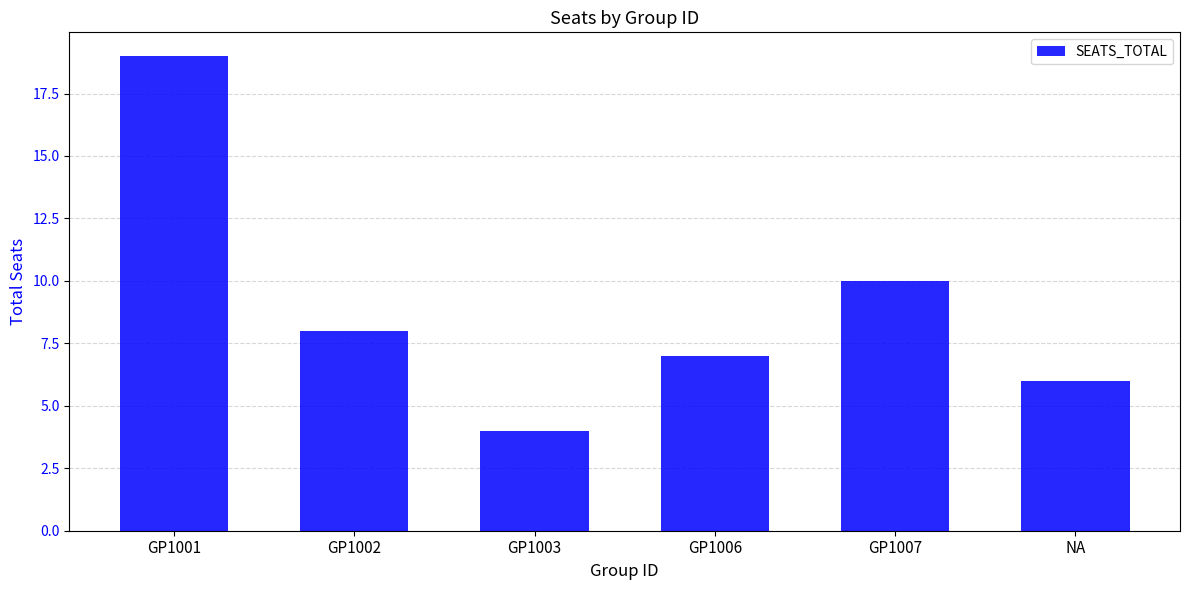

What is the sum of all values?

54